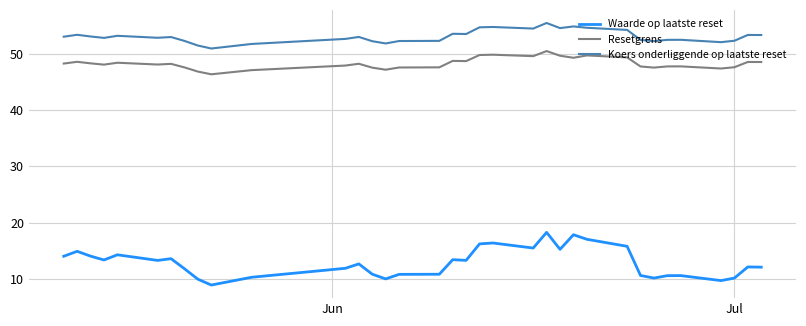

What is the difference between the maximum and minimum values in the Koers onderliggende op laatste reset series?

4.5